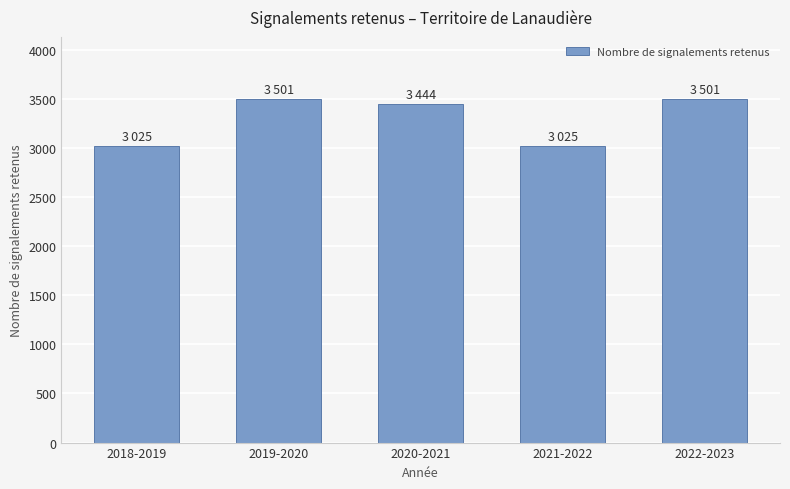

Count the number of data series in this chart.

1